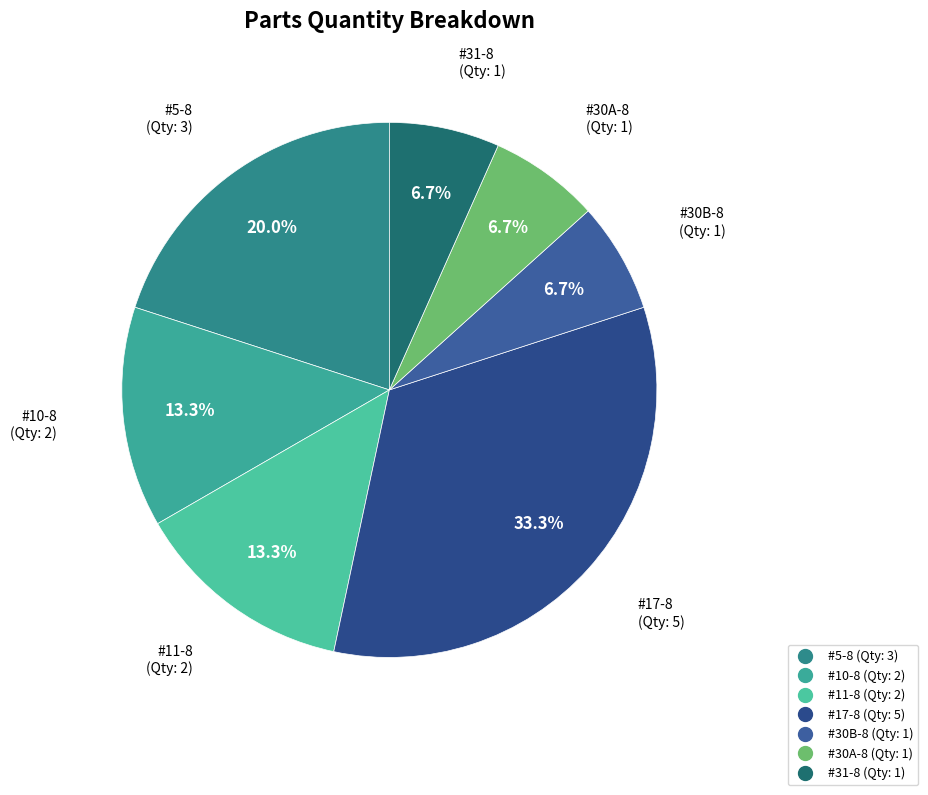

To the nearest percent, what percentage of the pie is #11-8?

13%